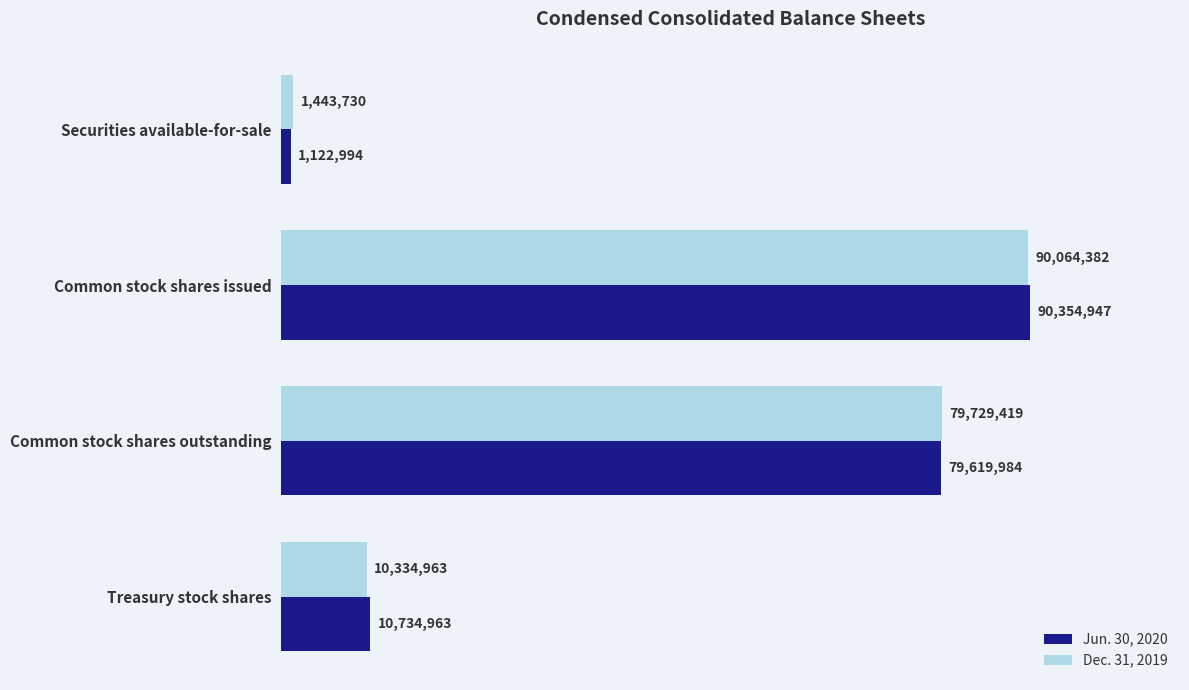

Count the Dec. 31, 2019 values in the range 10334963 to 90064382.

3